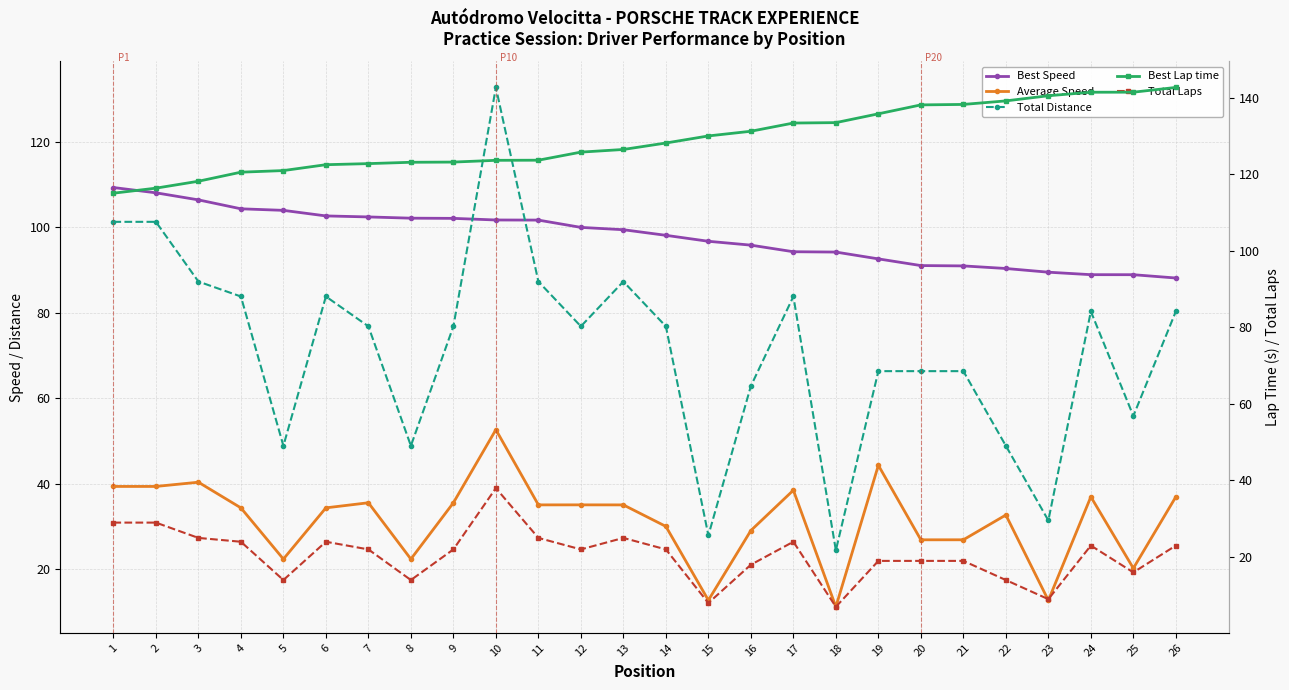

What is the sum of the Best Lap time values at 9 and 18?

256.6